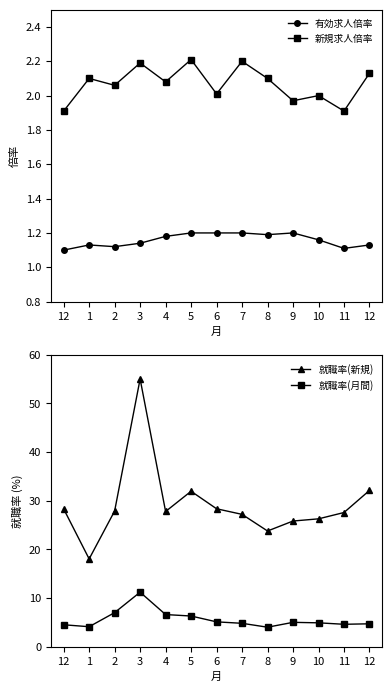

In 有効求人倍率, how many points are lower than both neighbors (excluding endpoints)?

3